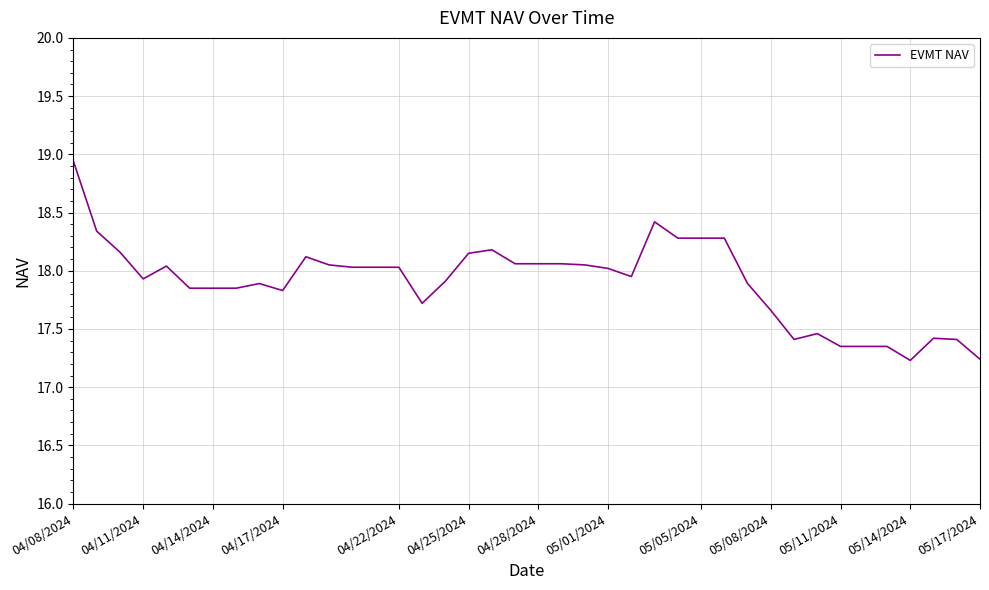

What is the difference between the maximum and minimum values?

1.7